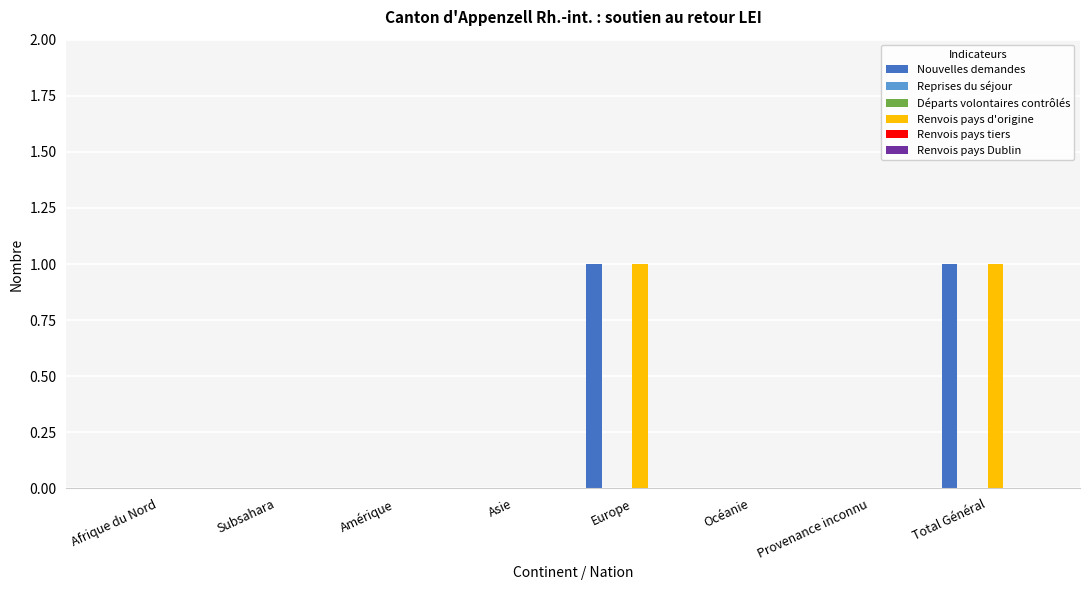

Rank the series at Total Général from lowest to highest value.

Reprises du séjour, Départs volontaires contrôlés, Renvois pays tiers, Renvois pays Dublin, Nouvelles demandes, Renvois pays d'origine